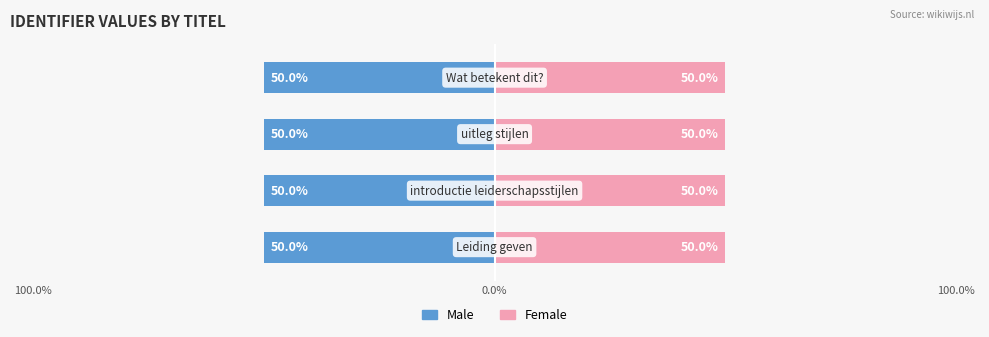

Between 100.0% and 100.0%, which series saw the biggest shift?

Male